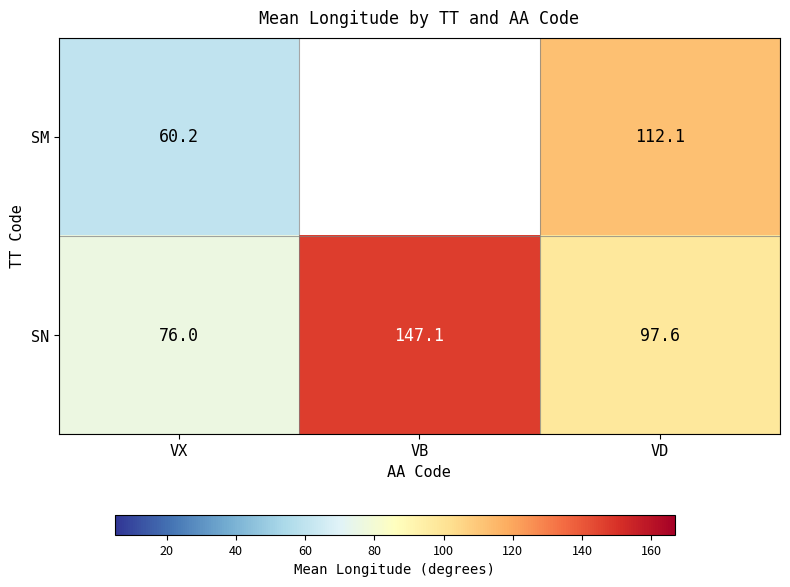

What is the greatest value displayed?

147.1